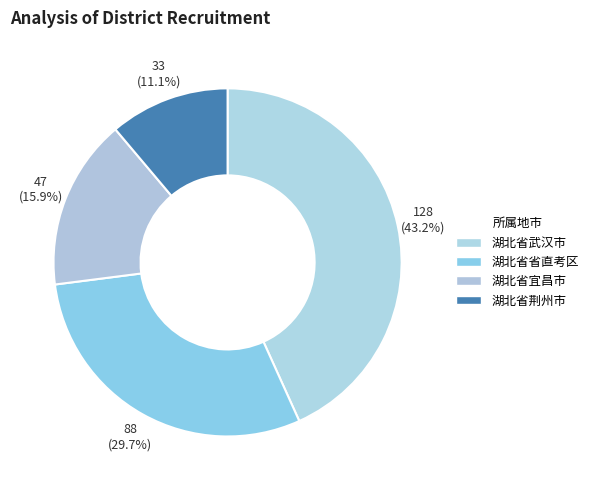

Is it true that 湖北省荆州市 is 11% of the pie?

True